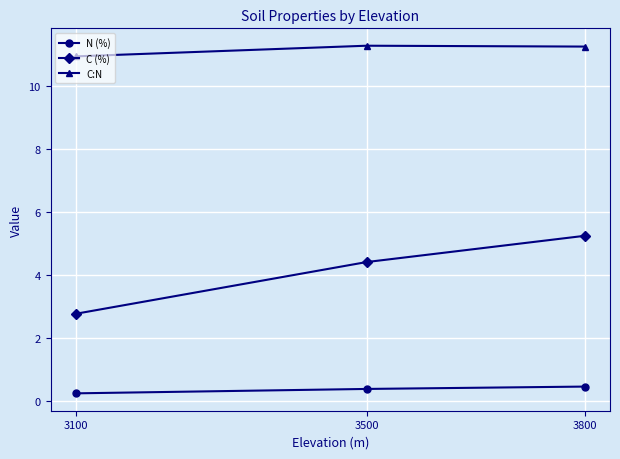

Which series has the largest range (max minus min)?

C (%)